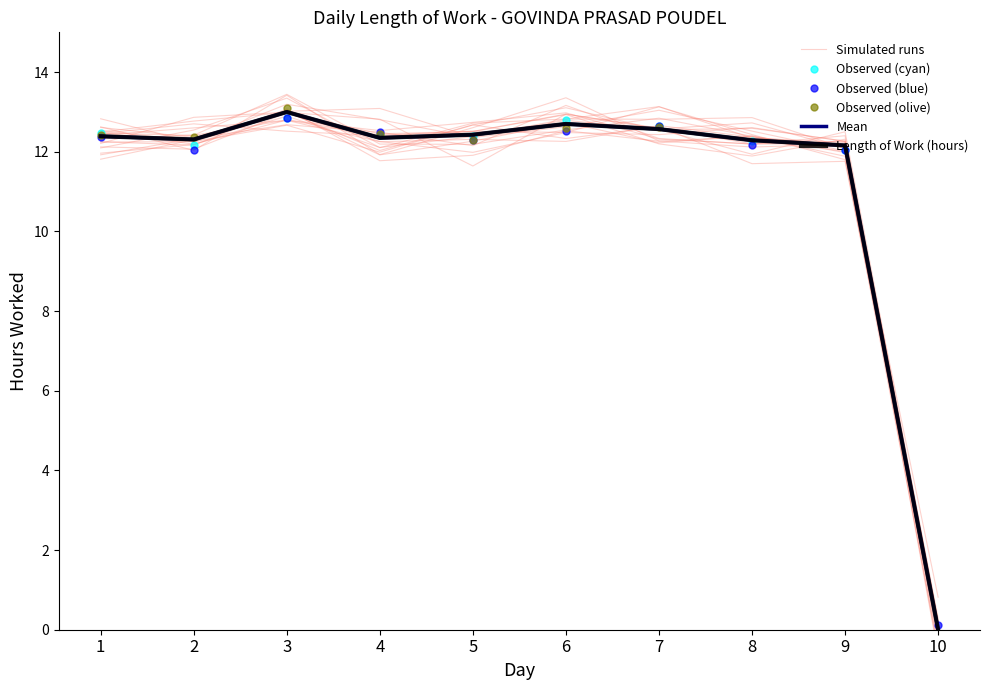

Which category has the highest value across all series?

3